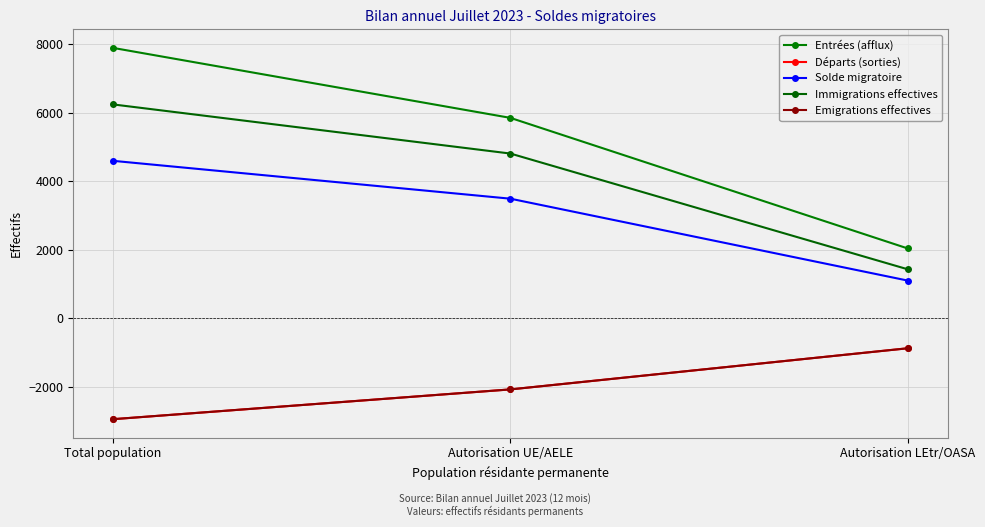

What are all the series names shown in the legend?

Entrées (afflux), Départs (sorties), Solde migratoire, Immigrations effectives, Emigrations effectives